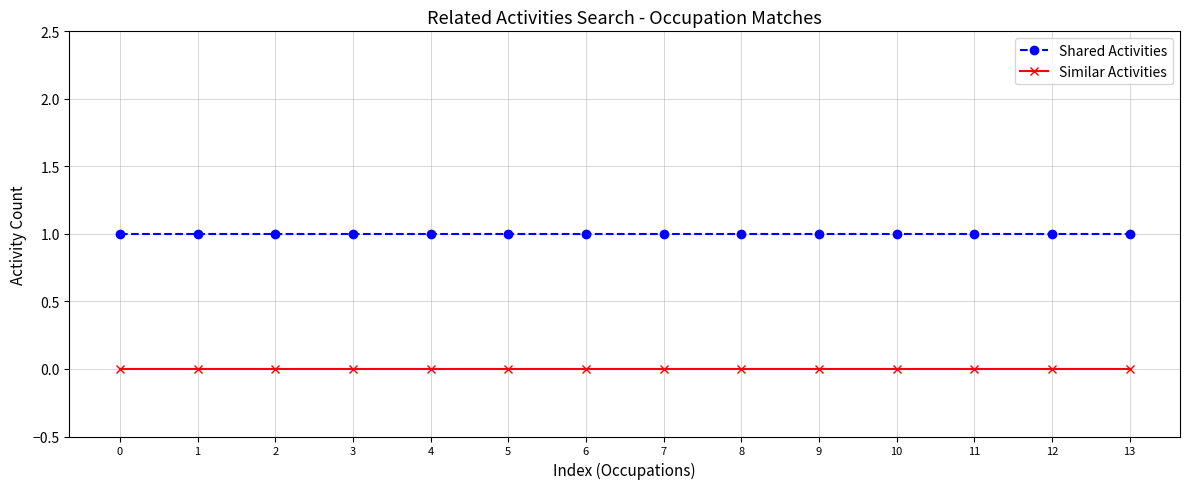

Rank the series at 2 from highest to lowest value.

Shared Activities, Similar Activities